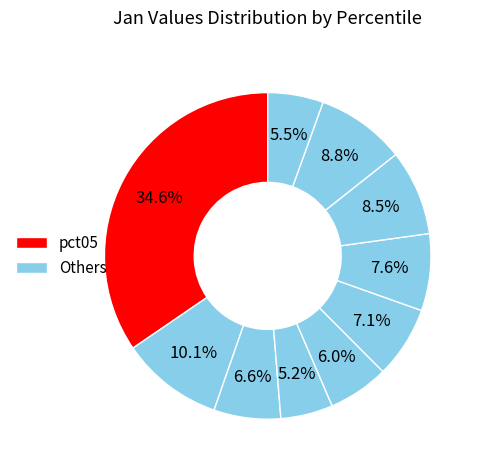

How many segments does this pie chart have?

10